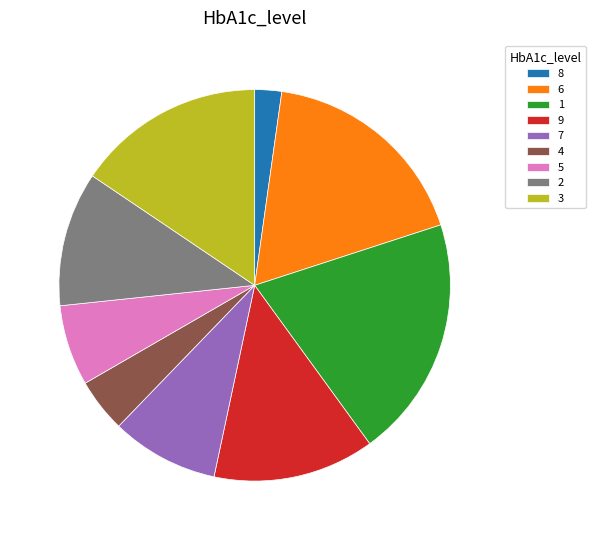

Is it true that 4 is 4% of the pie?

True